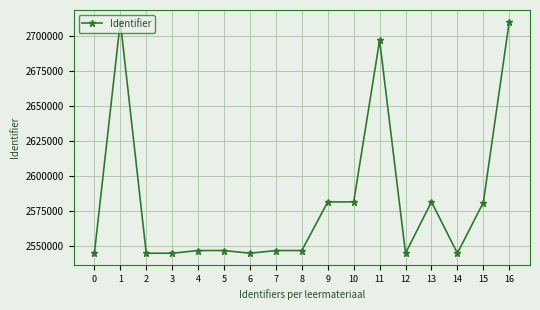

What is the difference between the values at 13 and 11?

115020